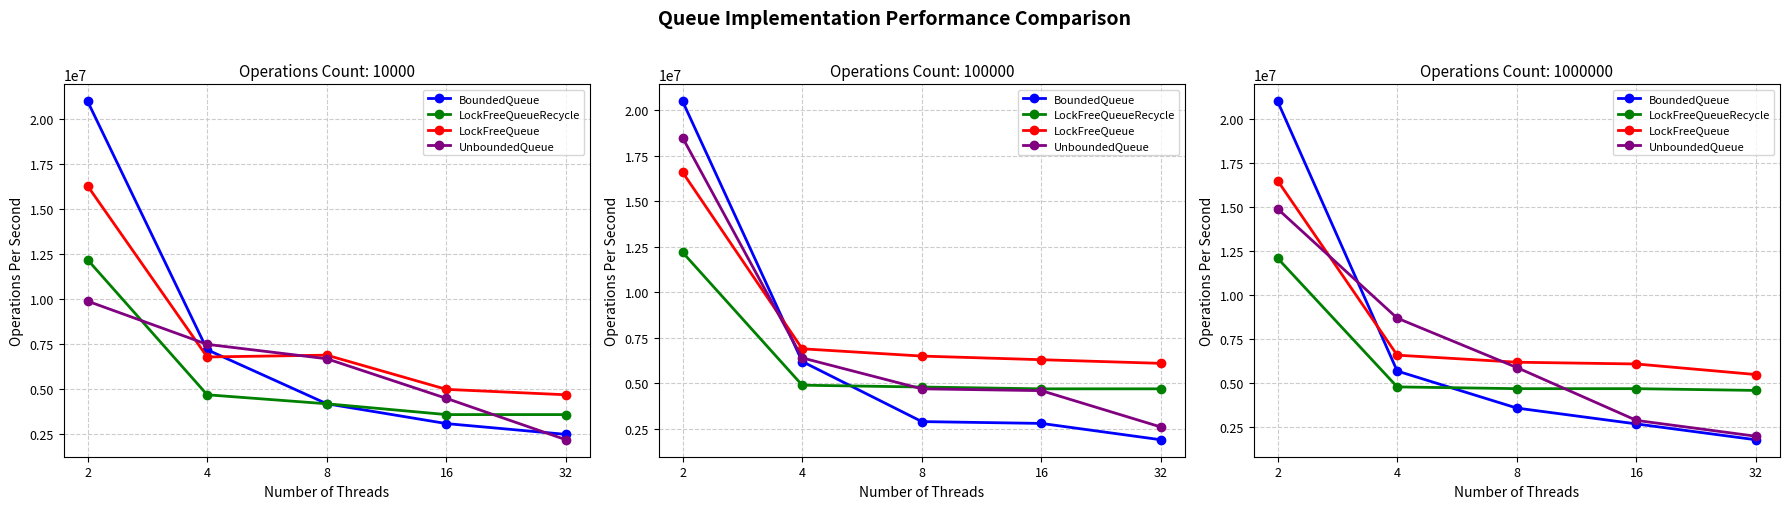

Which series has the largest range (max minus min)?

BoundedQueue